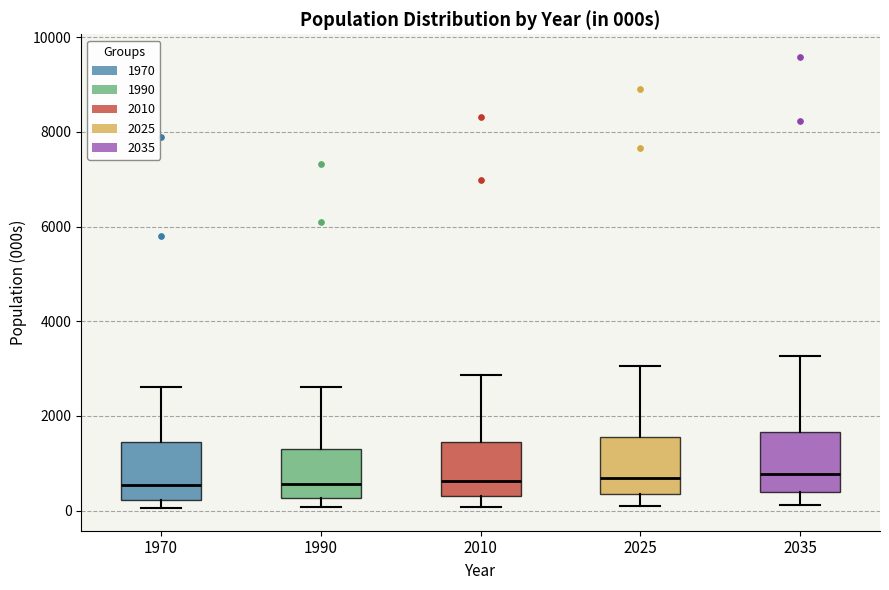

Where does the upper whisker of the box at x = 2035 end on the y-axis? The values are not printed on the chart, so give them approximately, as read against the axis.

3200